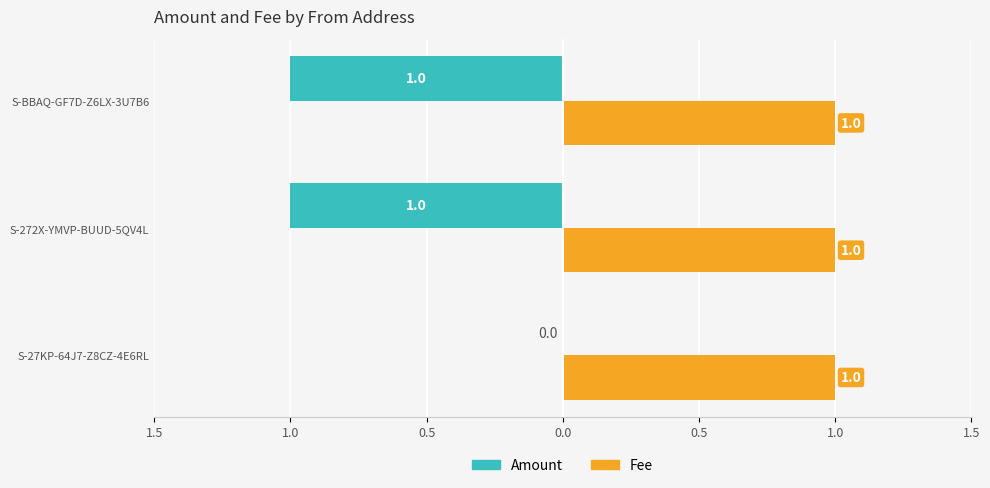

What are all the series names shown in the legend?

Amount, Fee